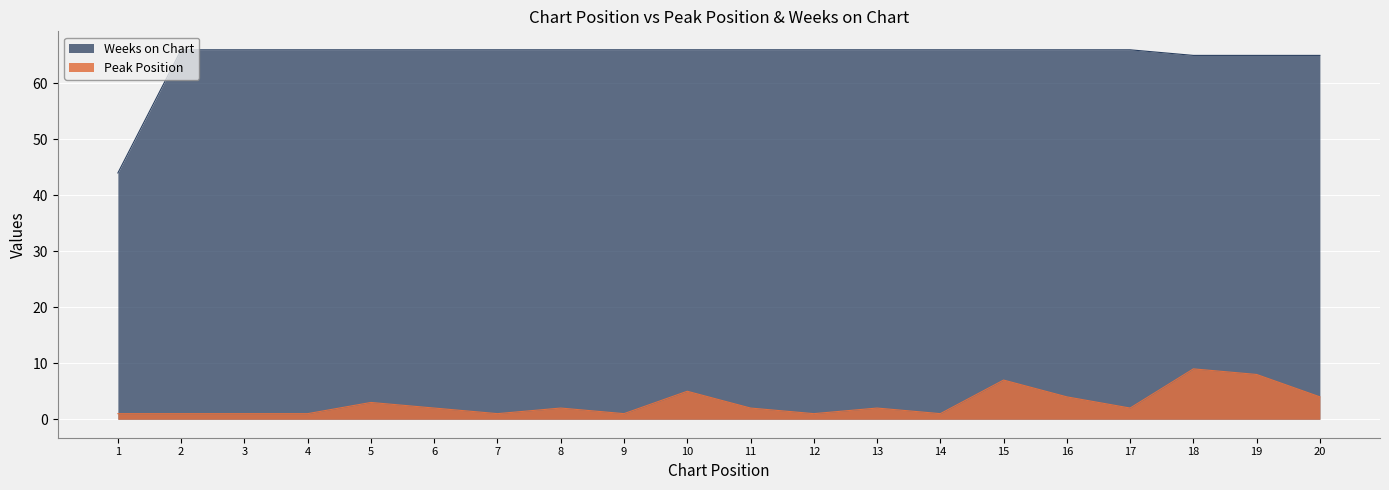

What is the approximate value of Weeks on Chart at 19, to the nearest 5?

65